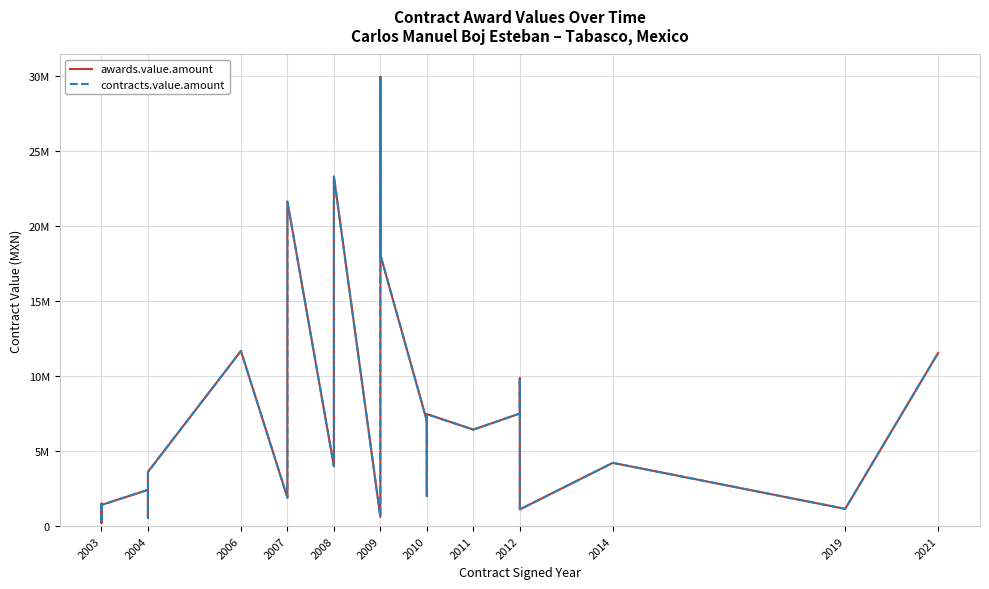

The awards.value.amount series shows 5998094.9 at 2021. True or false?

False